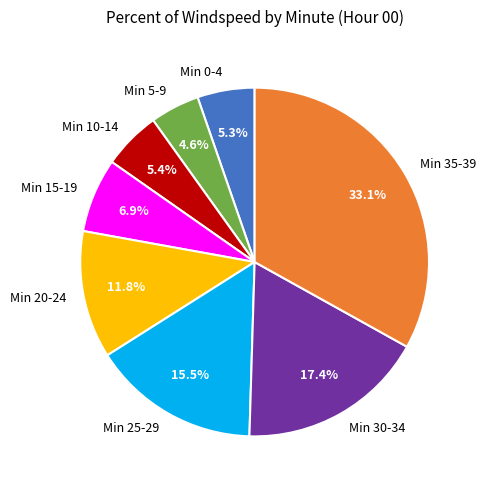

Count the number of slices in the pie.

8